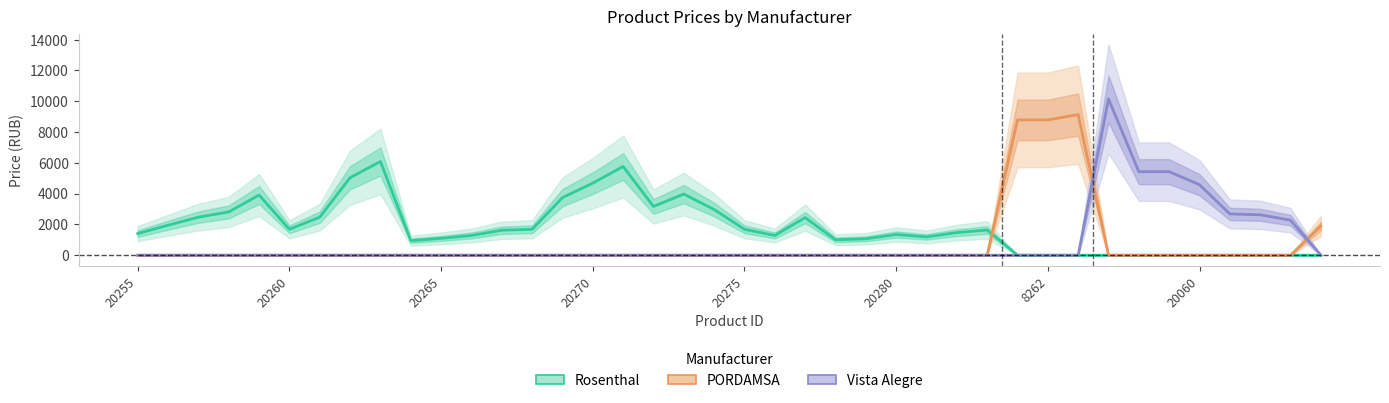

What is the difference between the highest and lowest values at 24?

1066.0